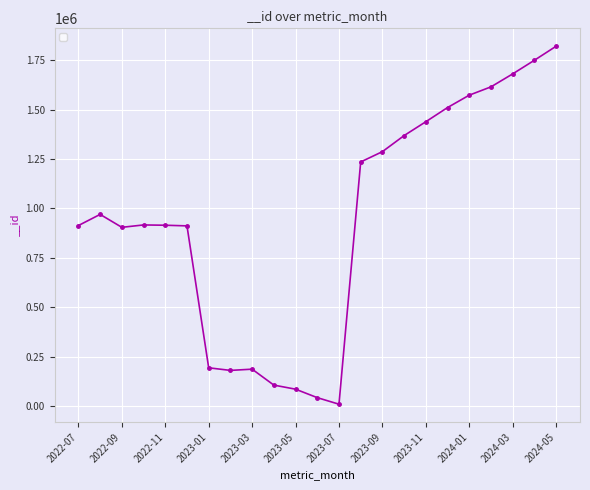

True or false: there are more than 1 points higher than both neighbors.

True